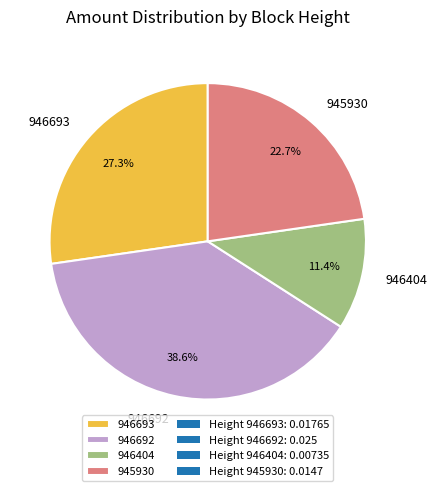

To the nearest percent, what percentage of the pie is 946692?

39%